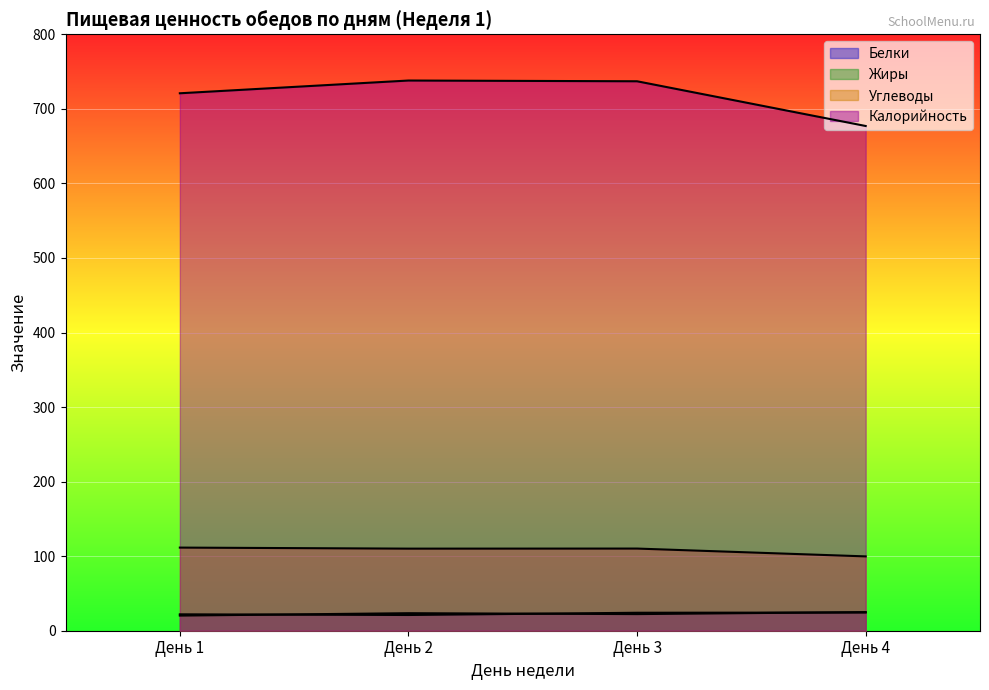

What are all the series names shown in the legend?

Белки, Жиры, Углеводы, Калорийность